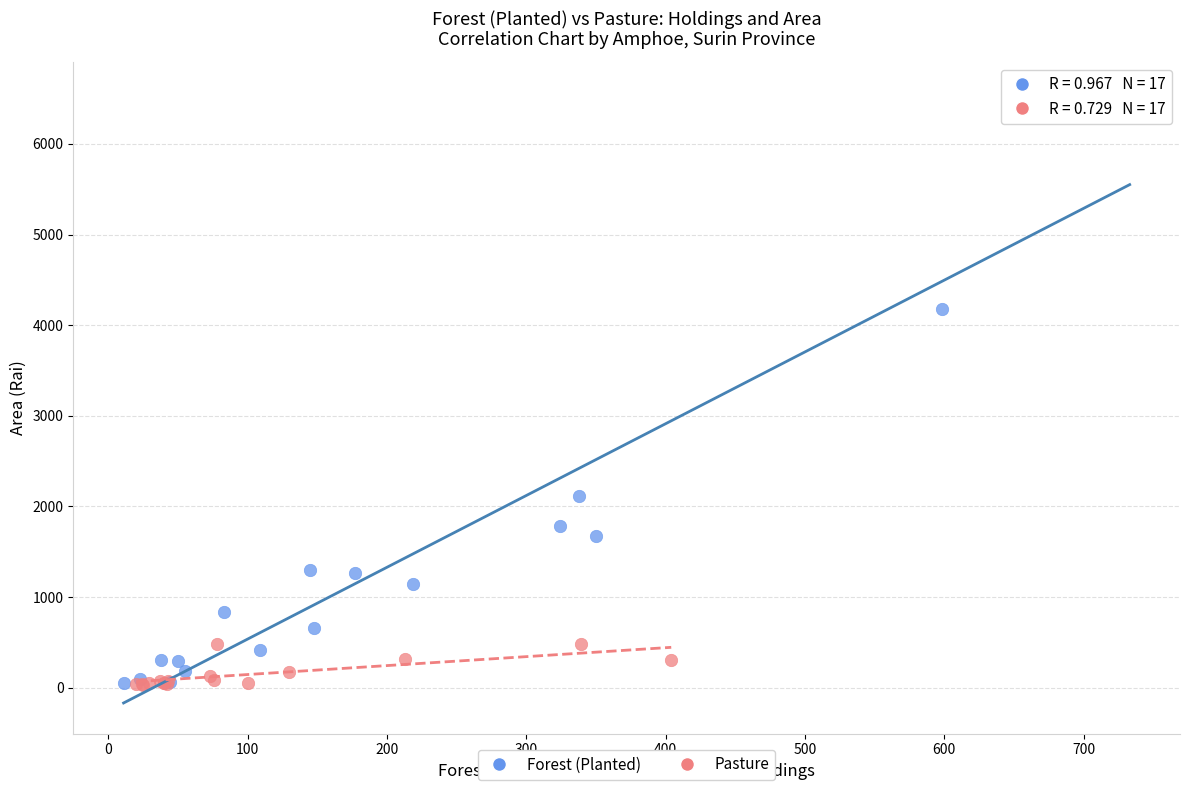

Which series reaches the maximum Y coordinate?

Forest (Planted)